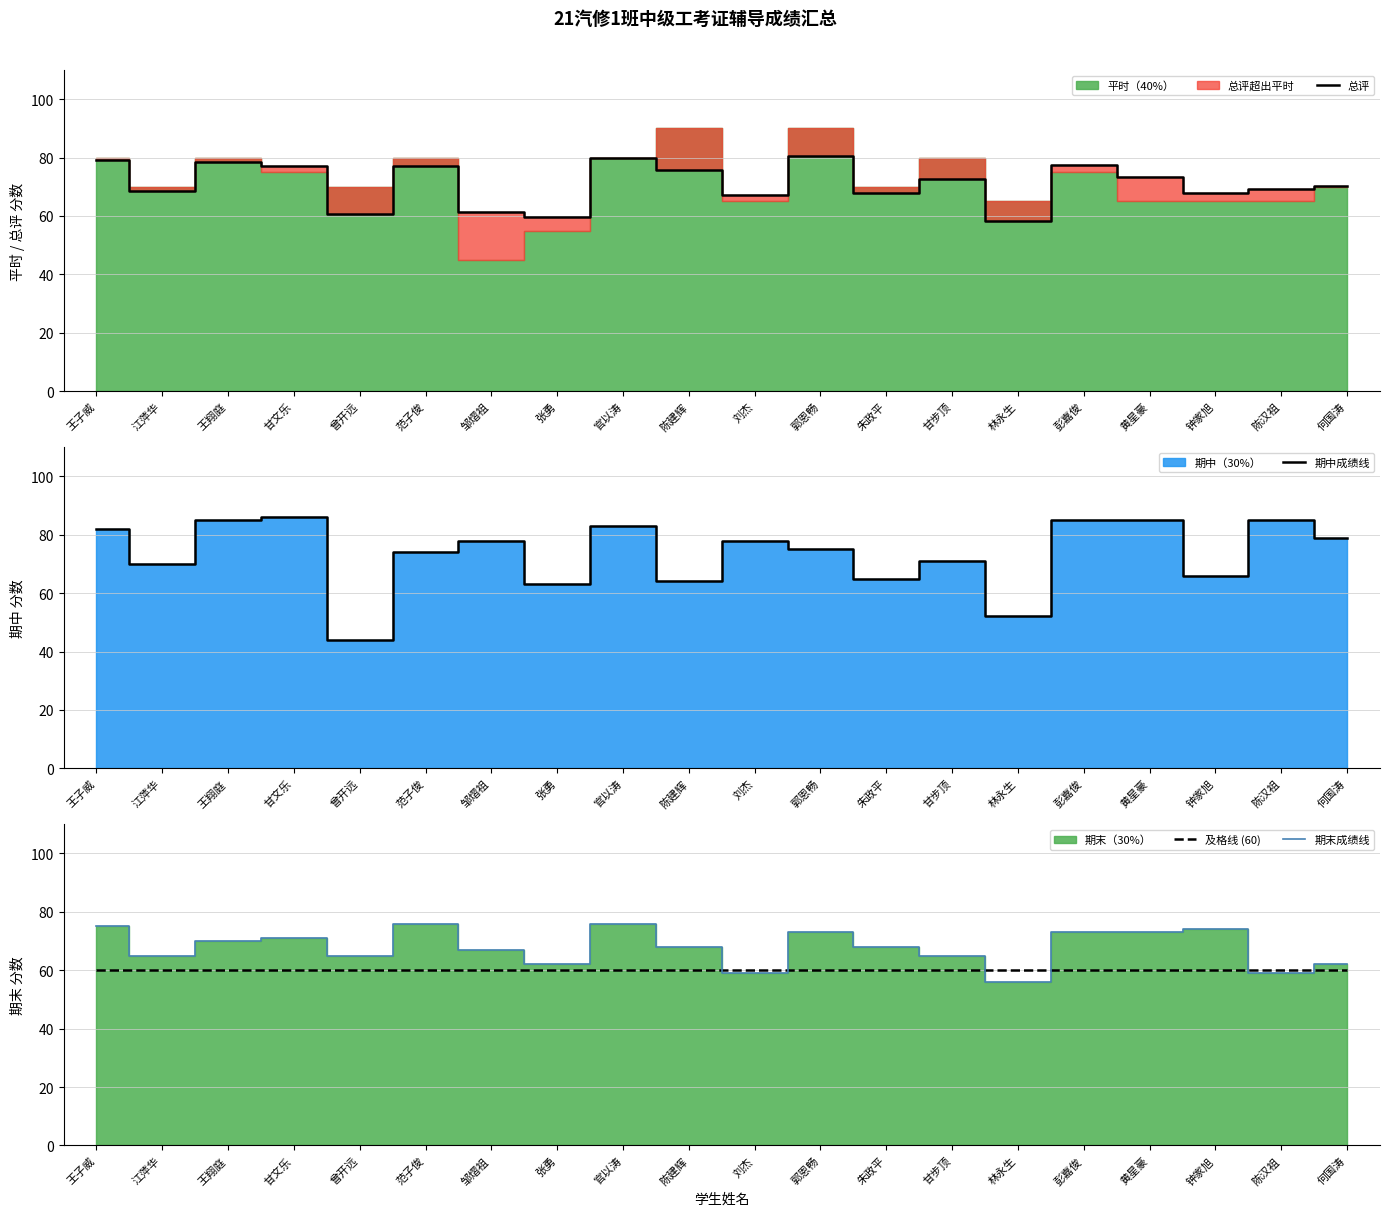

True or false: 总评 and 期末成绩线 intersect in this chart.

True